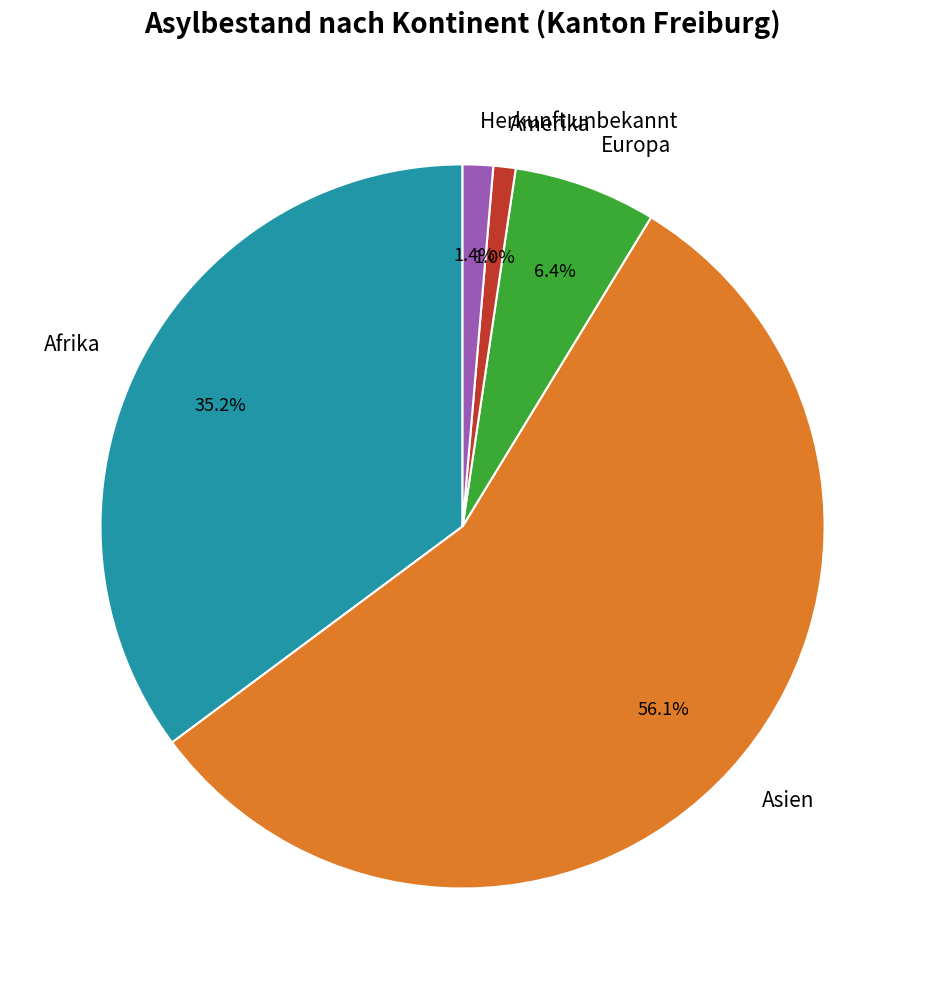

To the nearest percent, what is the difference between the largest and smallest slice percentages?

55%